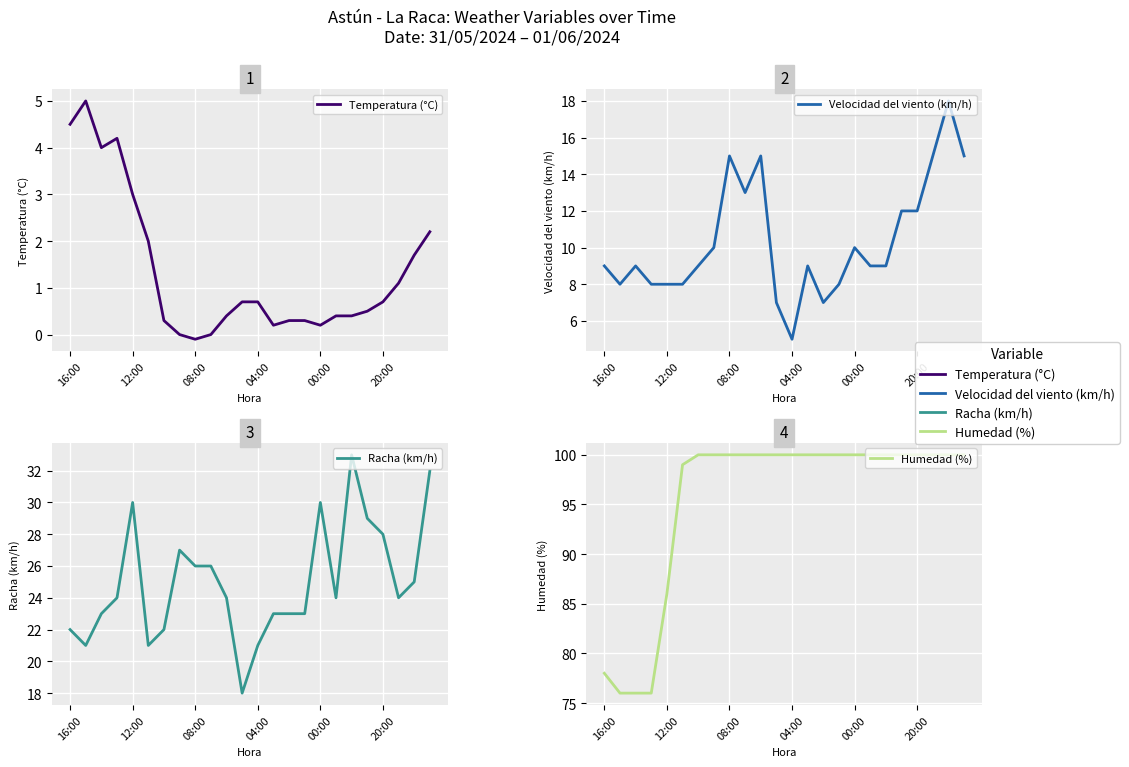

The value of Velocidad del viento (km/h) at 20:00 is 10.7. True or false?

False